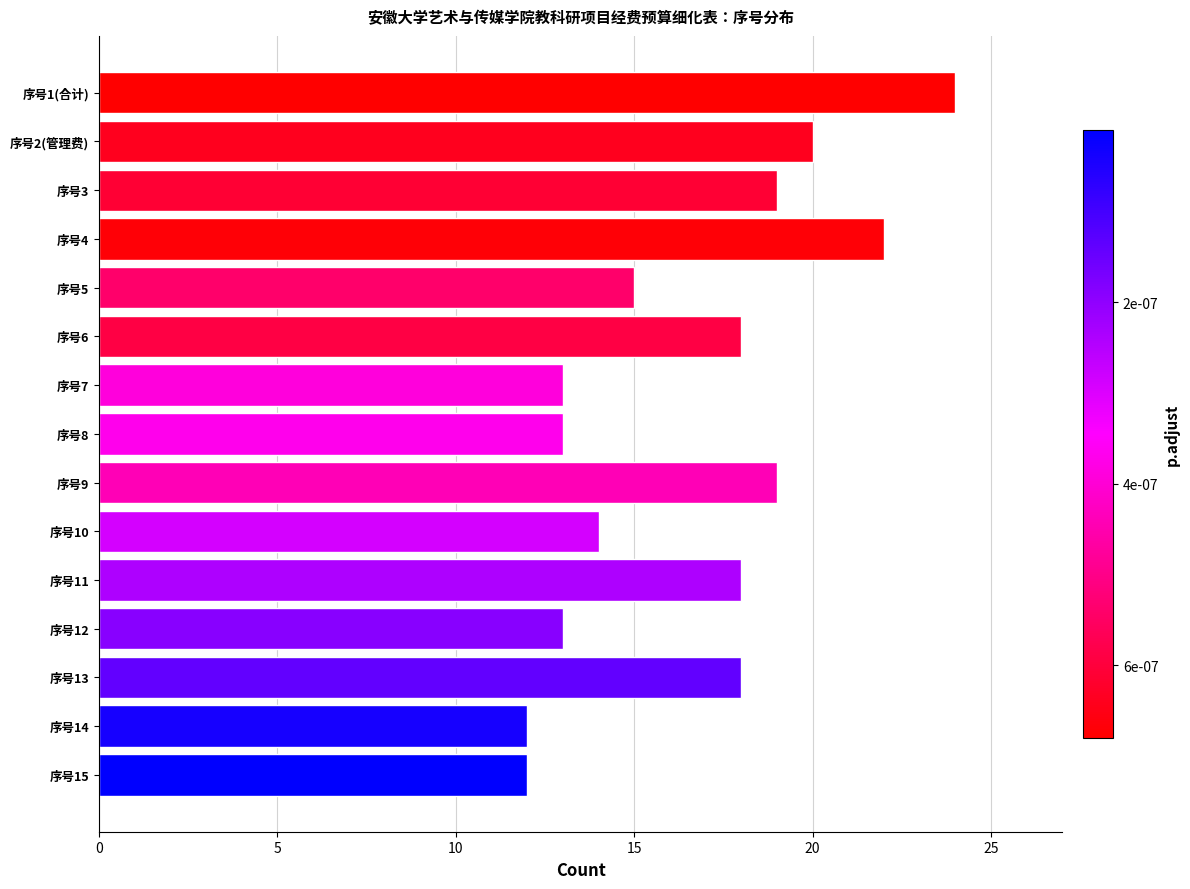

What is the label of the 11th bar from the bottom?

序号5